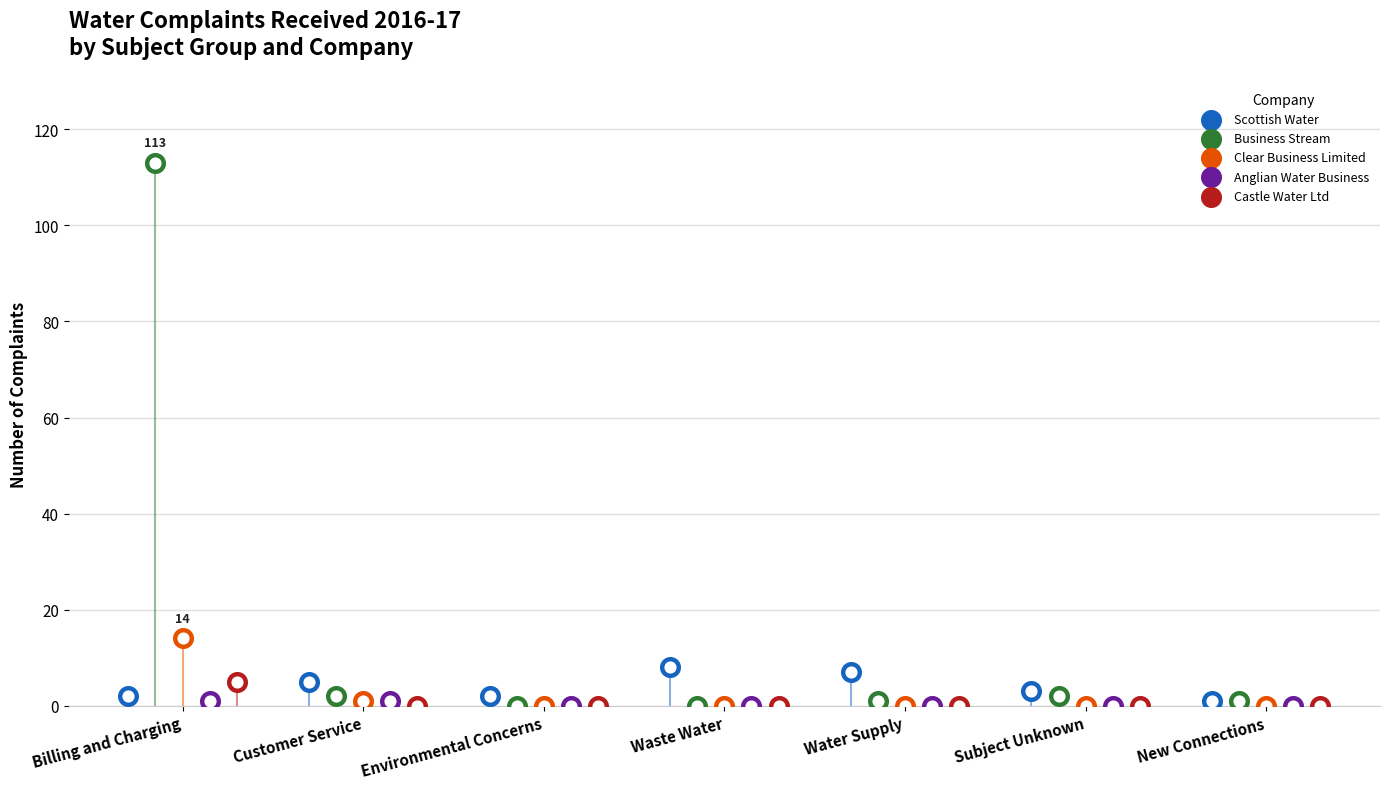

Is the value of Anglian Water Business at Subject Unknown greater than the value of Business Stream at Billing and Charging?

No